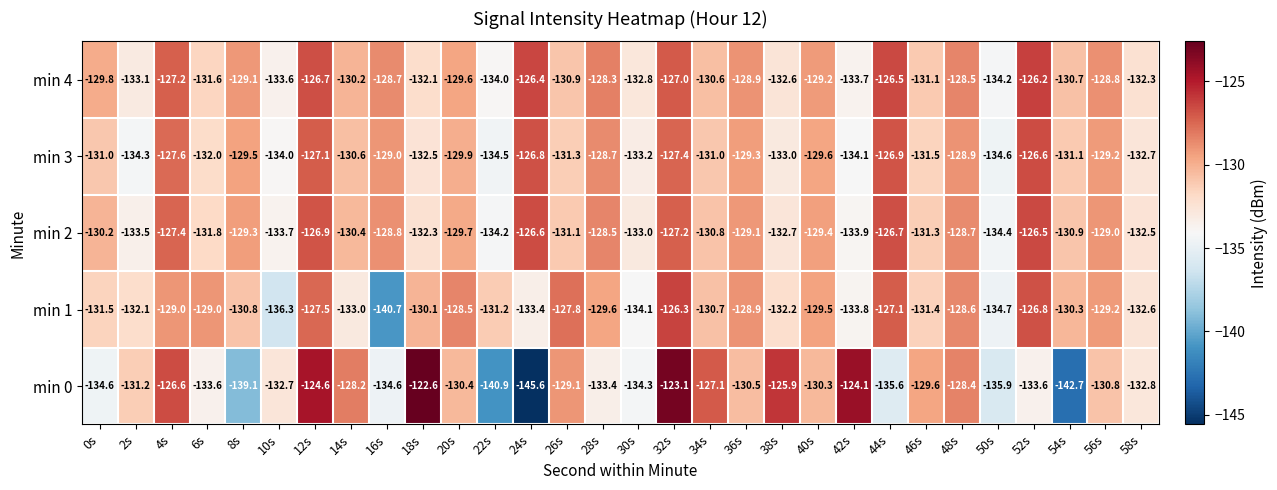

At which category is the sum across all series the highest?

32s